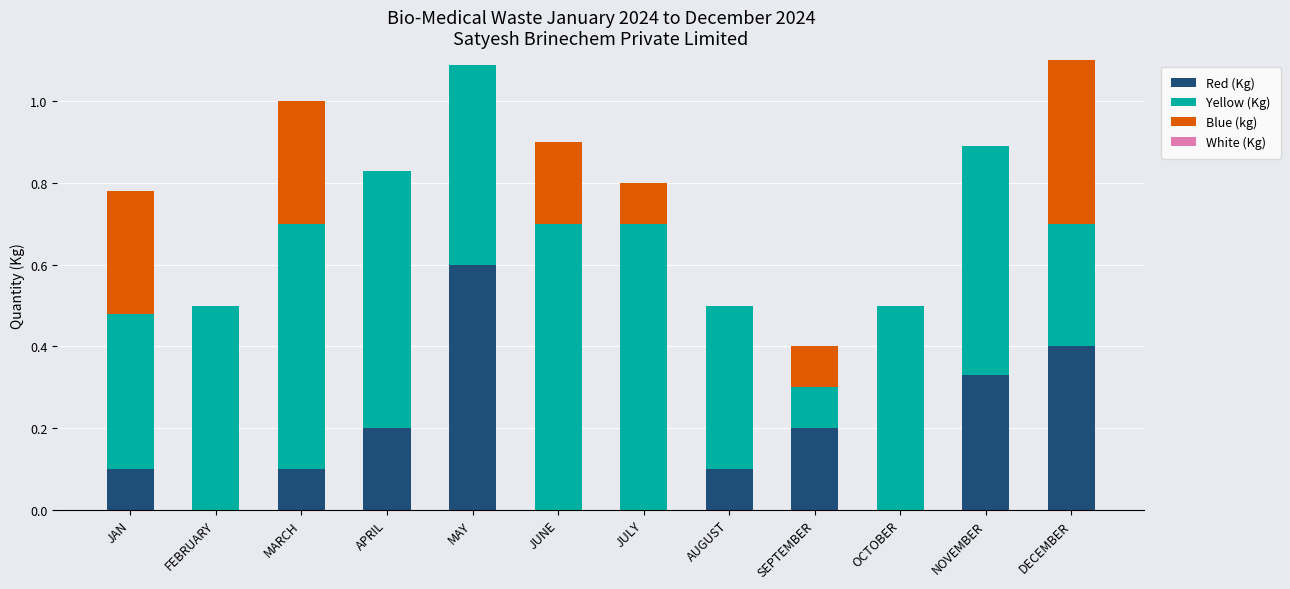

What is the total value across all series at AUGUST?

0.5